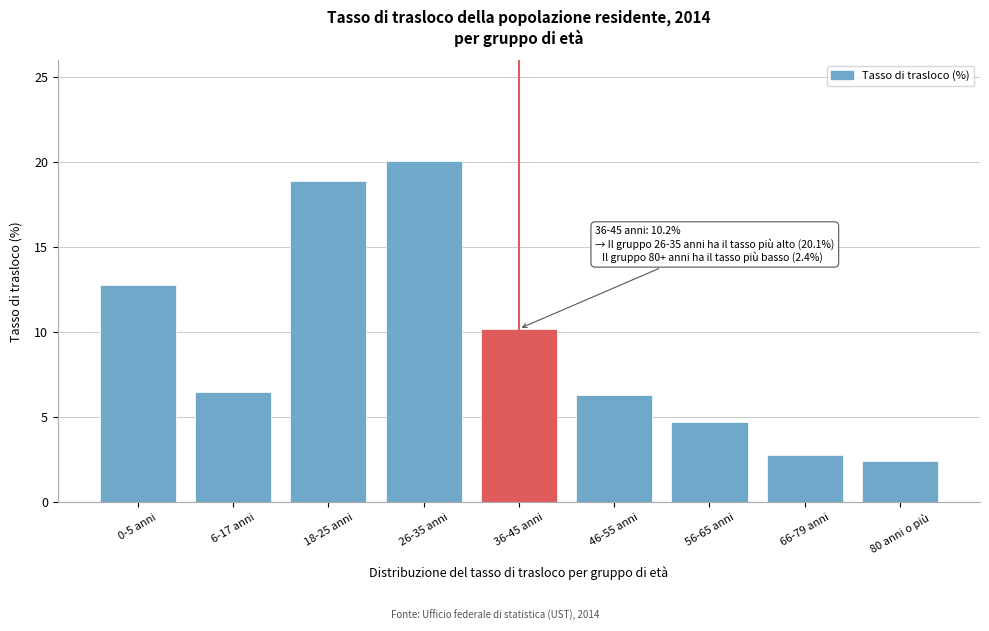

Reading right to left, transcribe all the data shown in this chart.

2.4	2.8	4.7	6.3	10.2	20.1	18.9	6.5	12.8